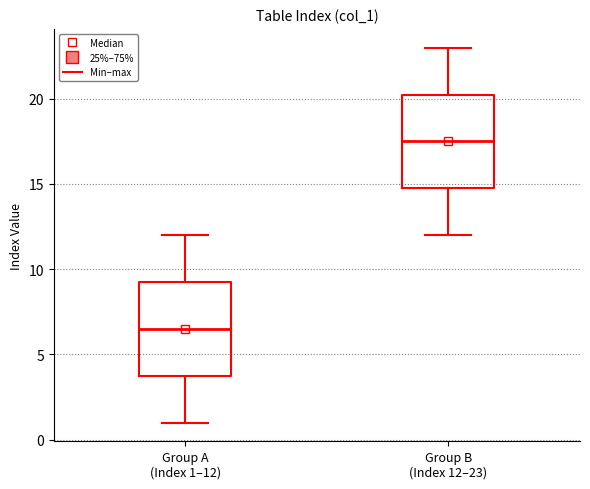

Where does the lower whisker of the box for Group A (Index 1–12) end on the y-axis? The values are not printed on the chart, so give them approximately, as read against the axis.

1.0